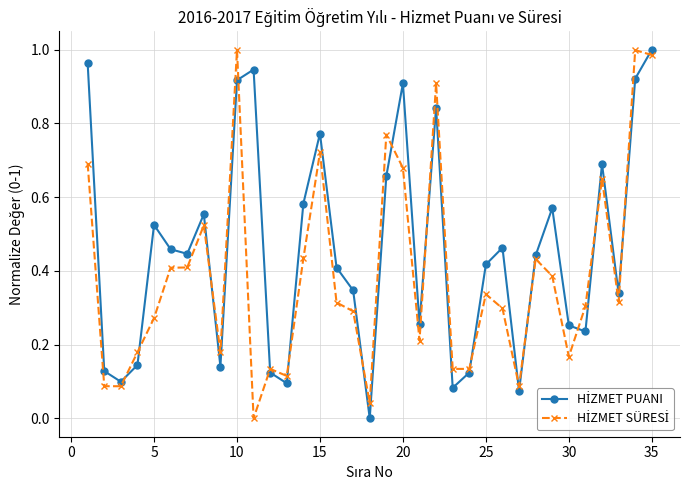

At which category is the sum across all series the highest?

35